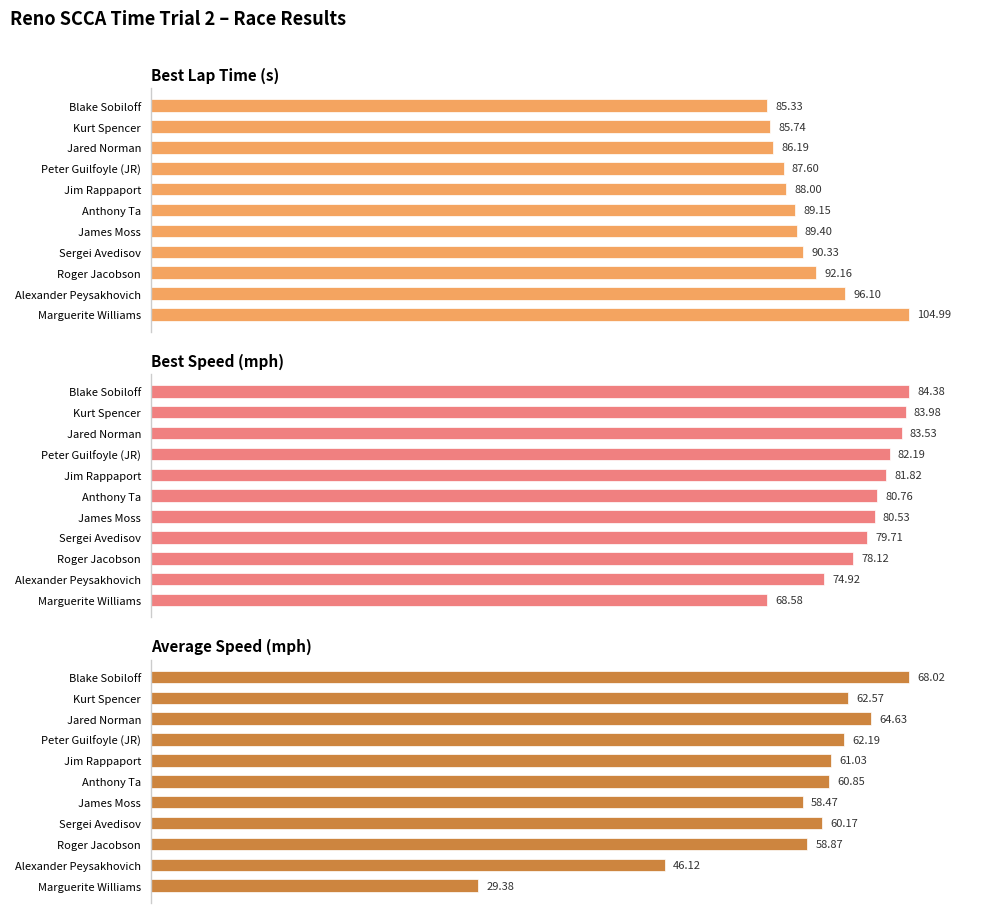

What is the minimum value shown in the chart?

29.4